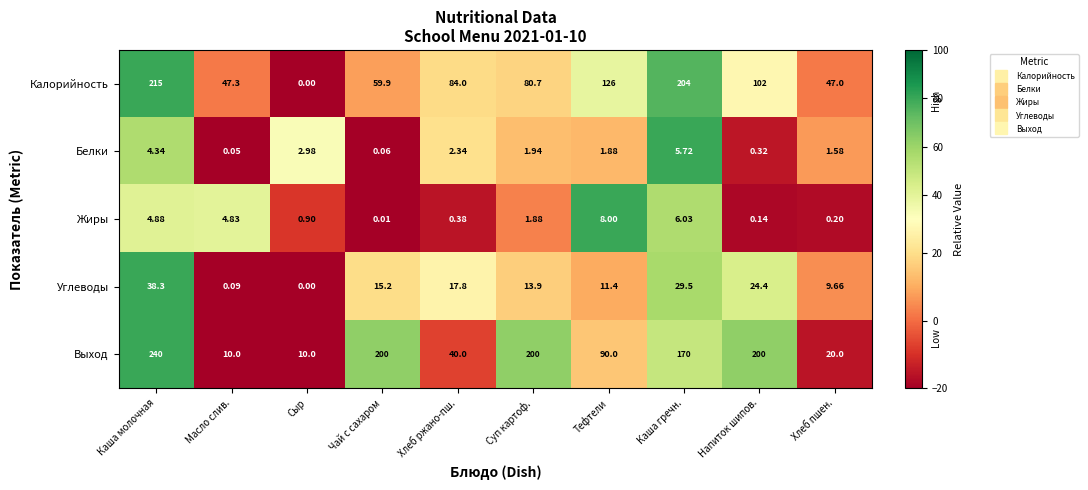

At which category is the sum across all series the highest?

Каша молочная